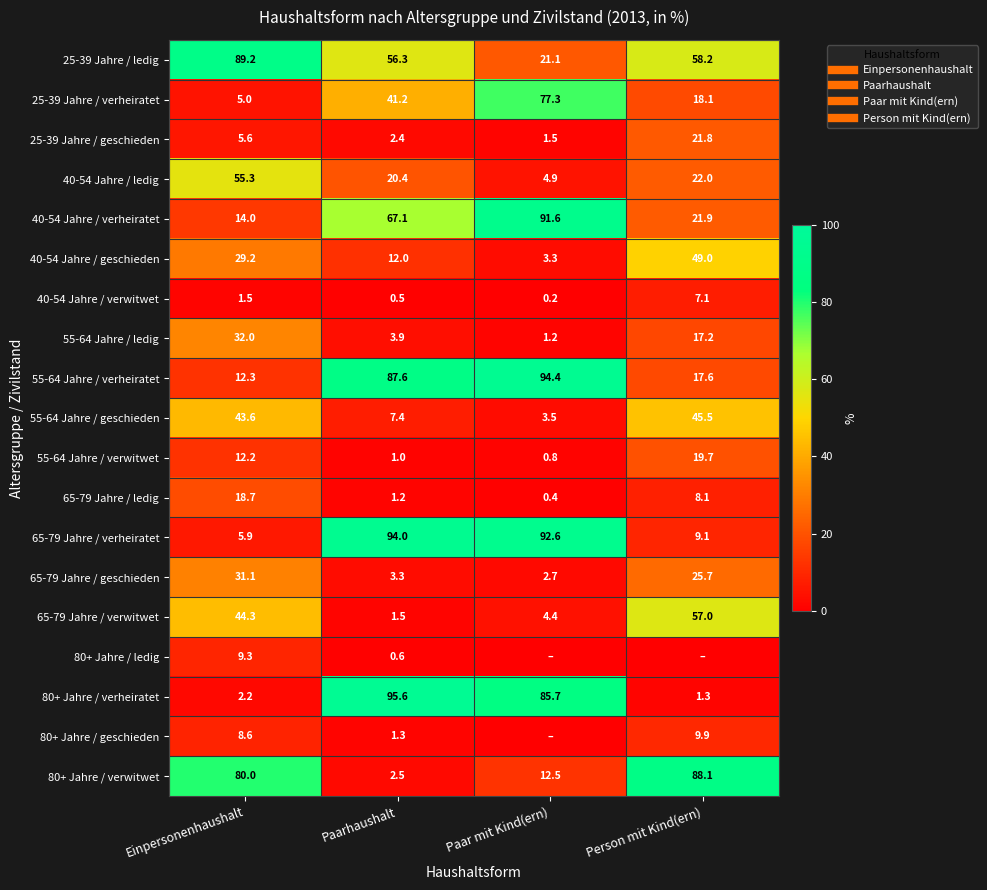

What is the maximum value shown in the chart?

95.6